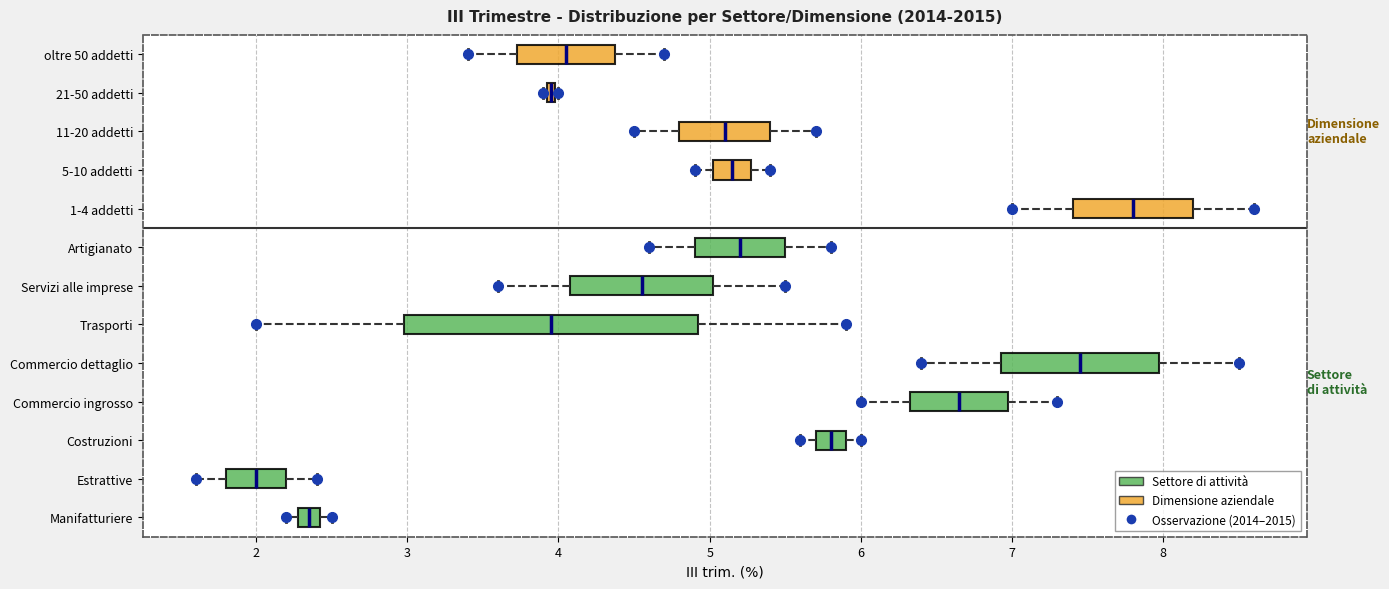

Which box is the widest, from its left edge to its right edge?

Trasporti